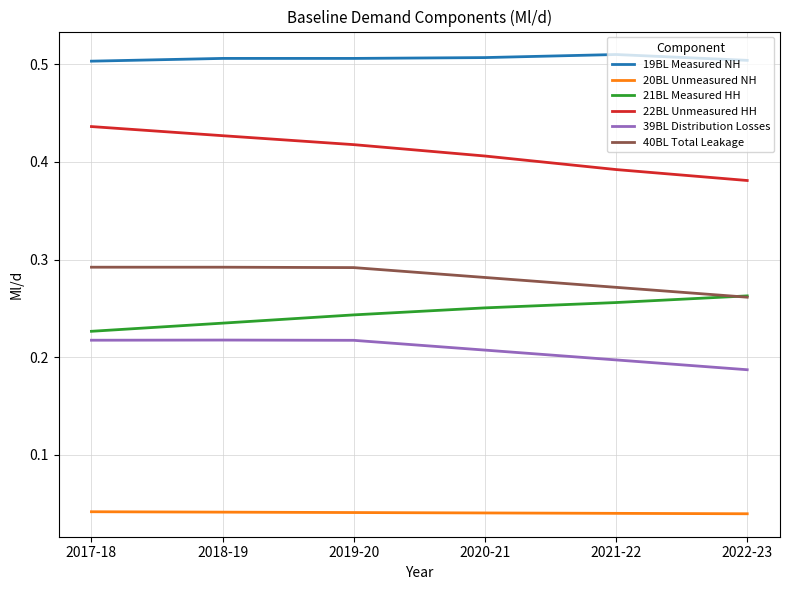

Which series has the largest total across all categories?

19BL Measured NH